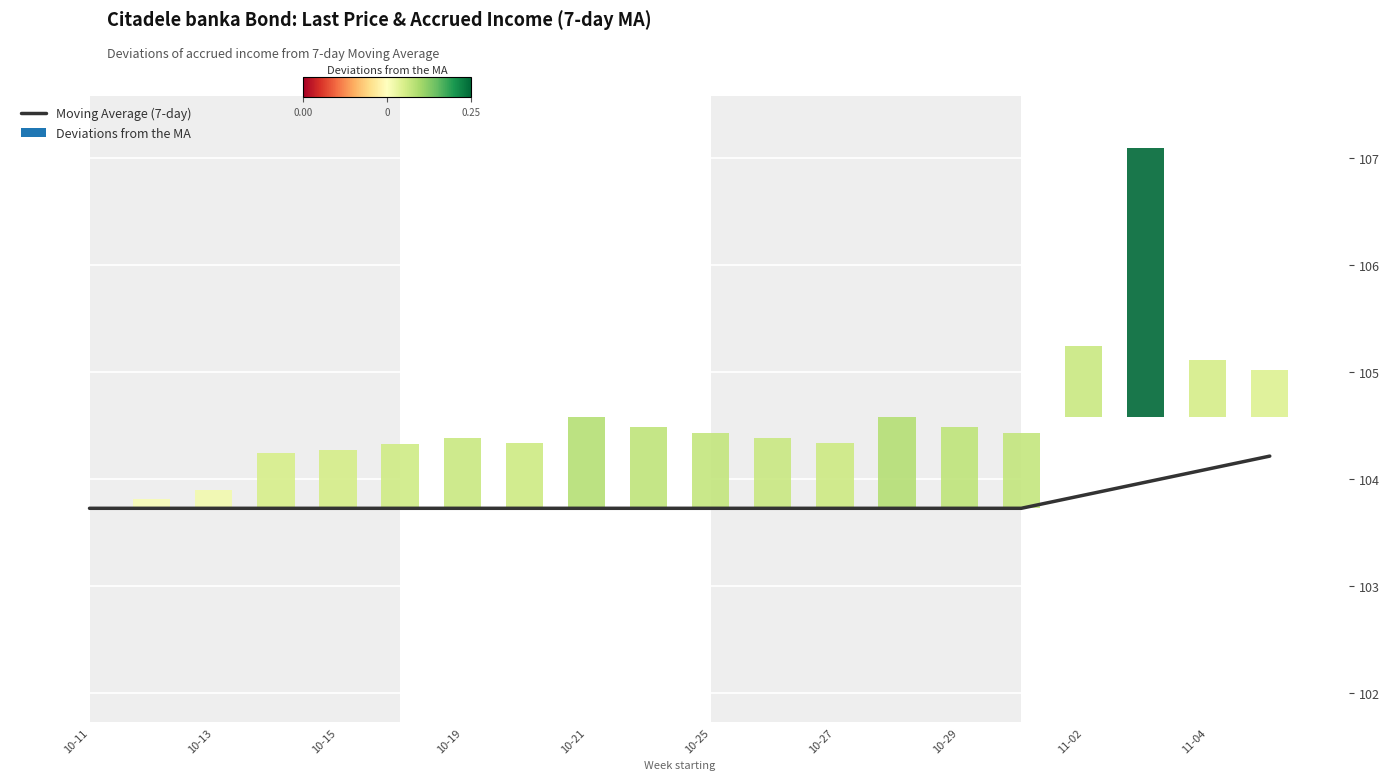

Reading left to right, list all the values displayed in this chart.

103.7	103.7	103.7	103.7	103.7	103.7	103.7	103.7	103.7	103.7	103.7	103.7	103.7	103.7	103.7	103.7	103.8	104.0	104.1	104.2